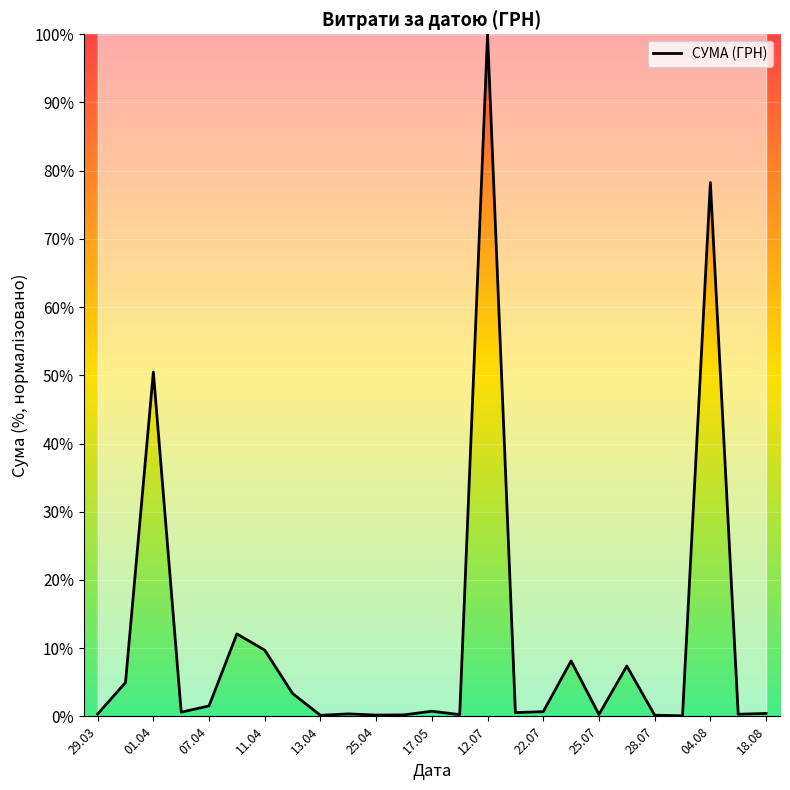

What is the difference between the second highest and second lowest values?

78.1